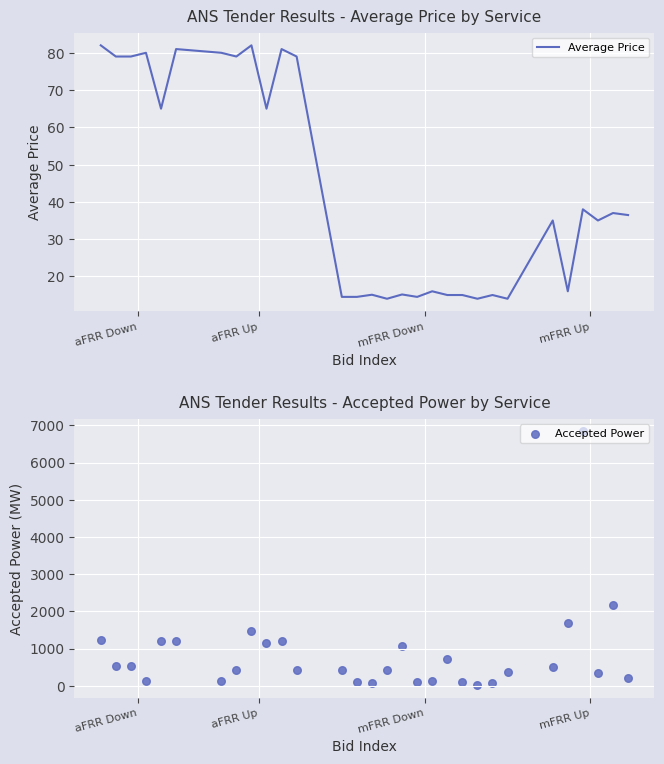

Which series has the largest total across all categories?

Accepted Power